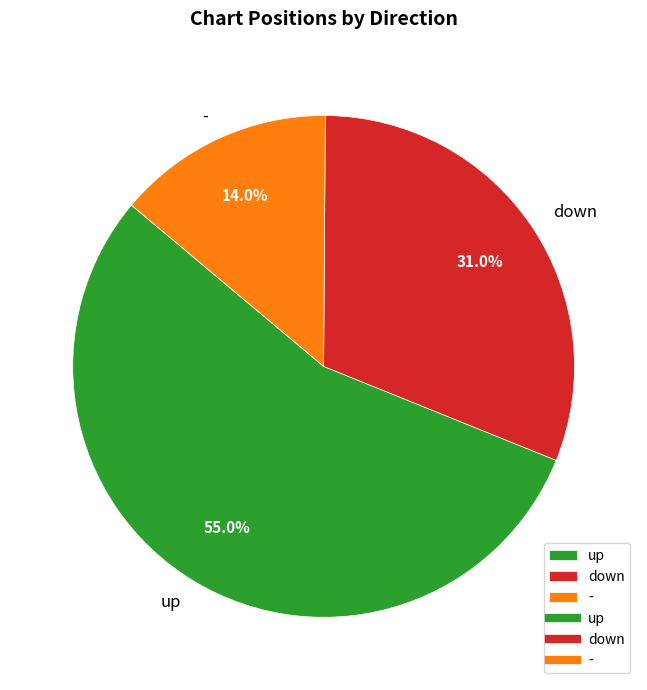

To the nearest percent, what portion does down represent?

31%